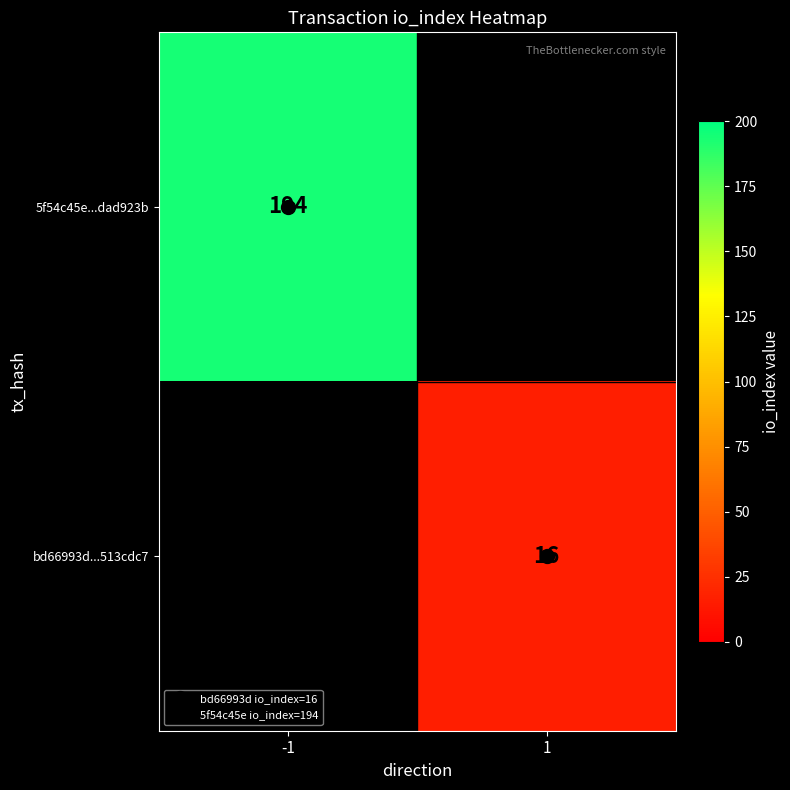

How many categories are shown in the chart?

2